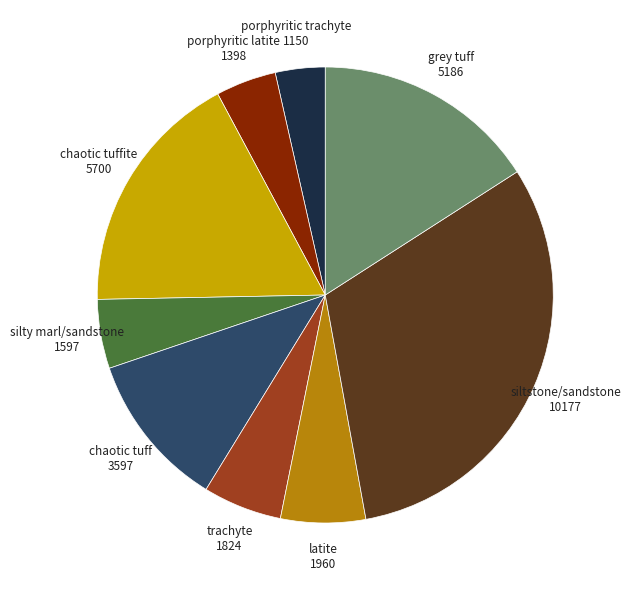

Does any single category account for the majority?

No